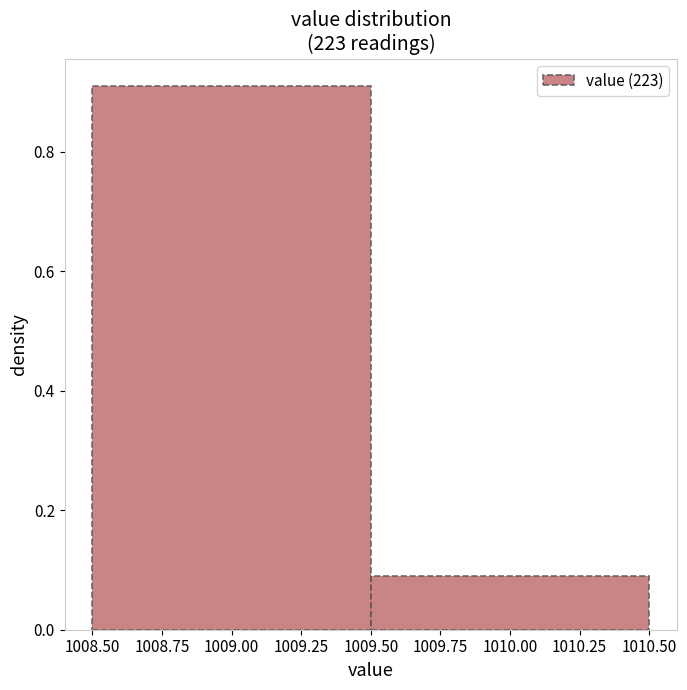

How tall is the bar that spans 1008.50 to 1009.50 on the x-axis? The values are not printed on the chart, so give them approximately, as read against the axis.

0.92